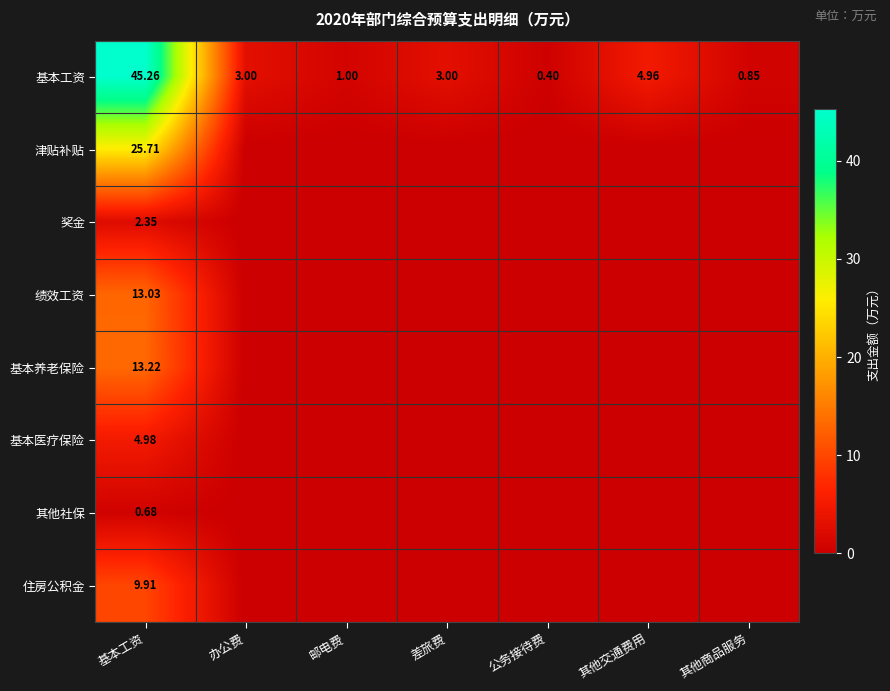

Where is 基本工资 nearest to the value 22?

其他交通费用